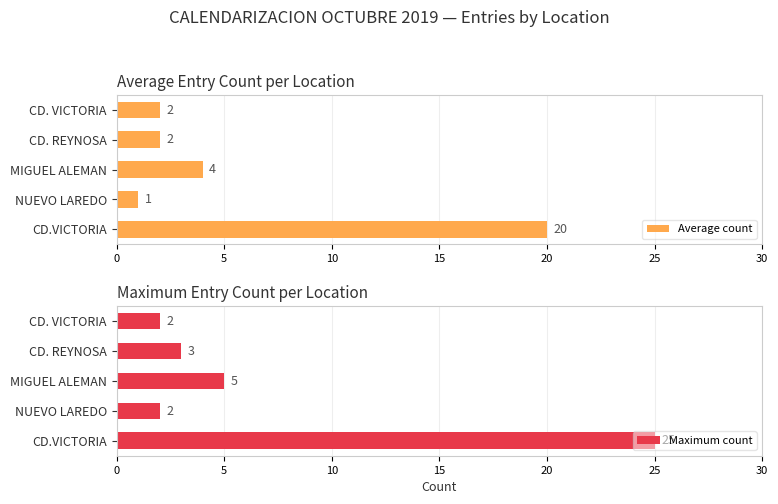

True or false: Average count has a value of 1 at NUEVO LAREDO.

True